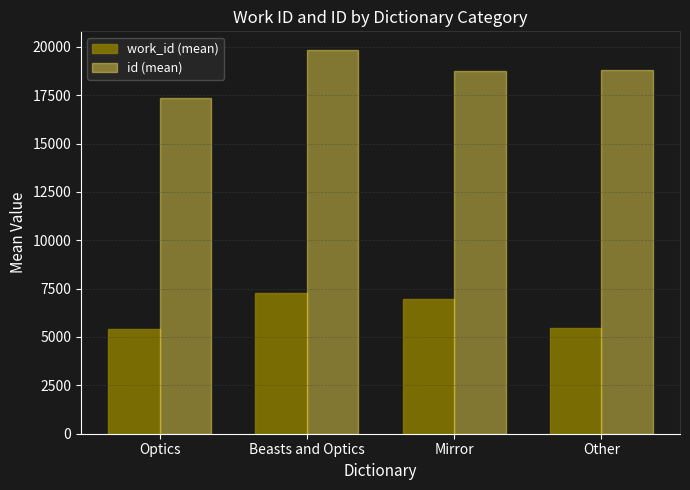

List the series in order of their overall mean, highest first.

id (mean), work_id (mean)